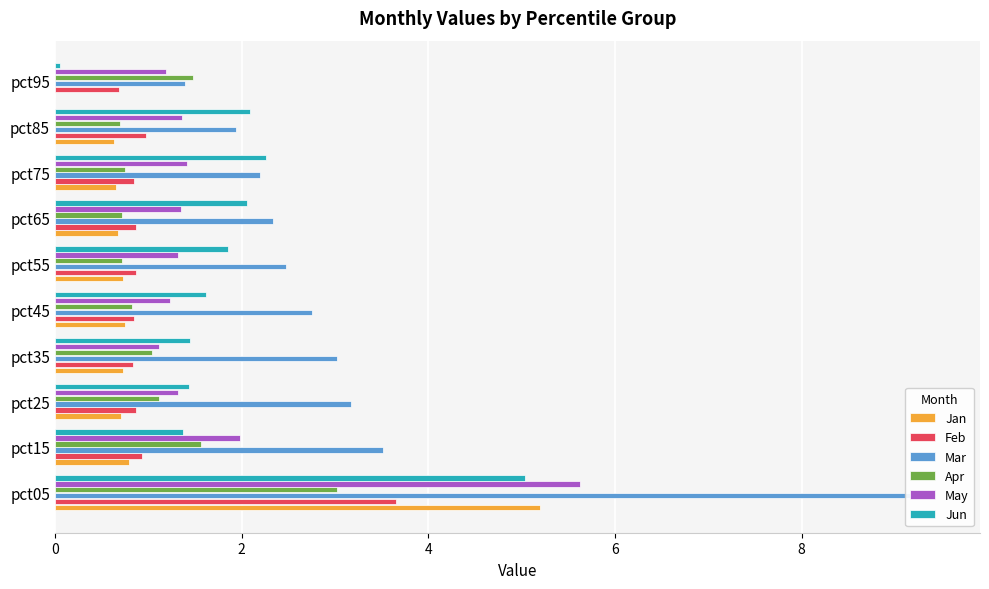

Which series has the largest total across all categories?

Mar